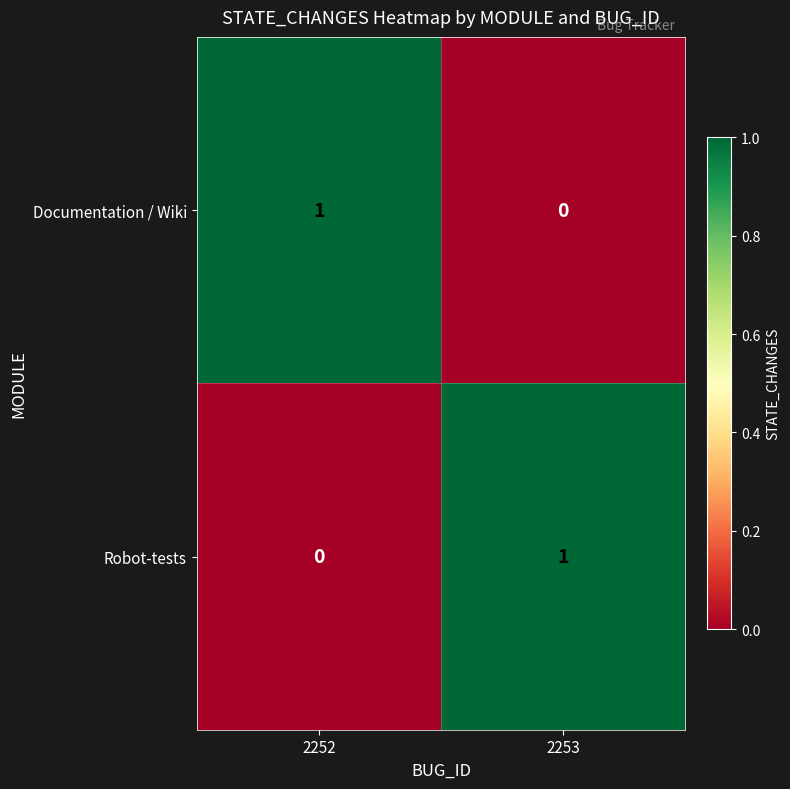

List the labels in order of Documentation / Wiki value, largest first.

2252, 2253